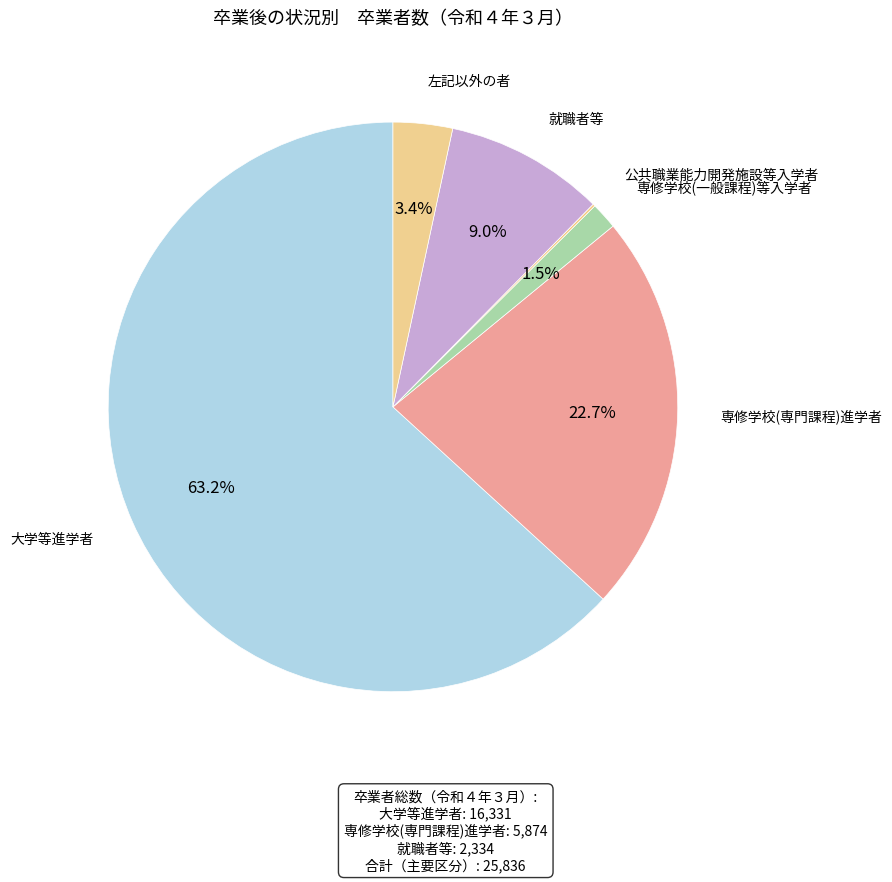

Between 大学等進学者 and 就職者等, which is larger?

大学等進学者